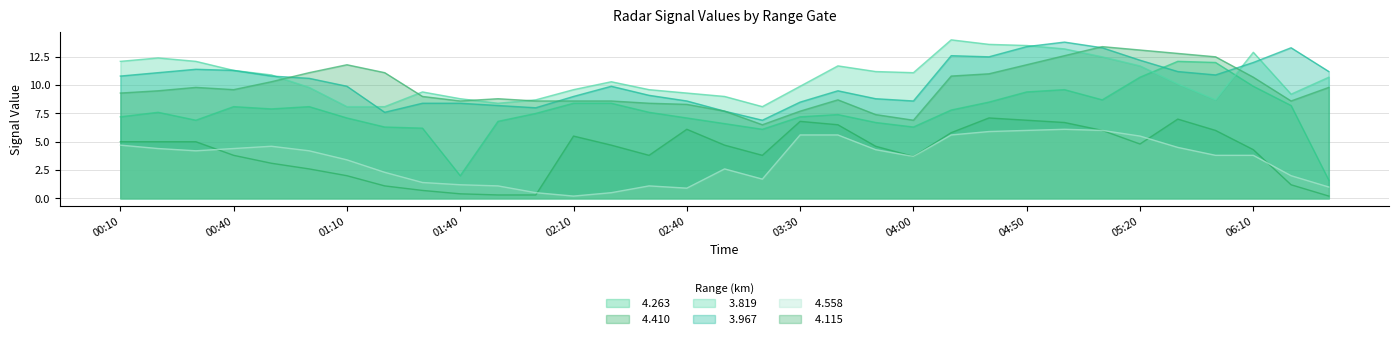

What is the minimum value shown in the chart?

0.2